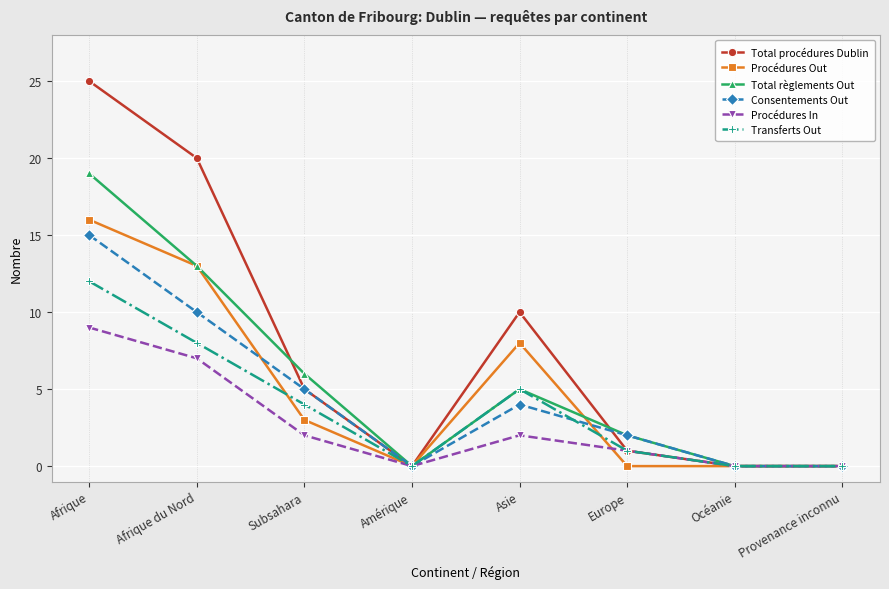

How many distinct data groups are displayed?

6